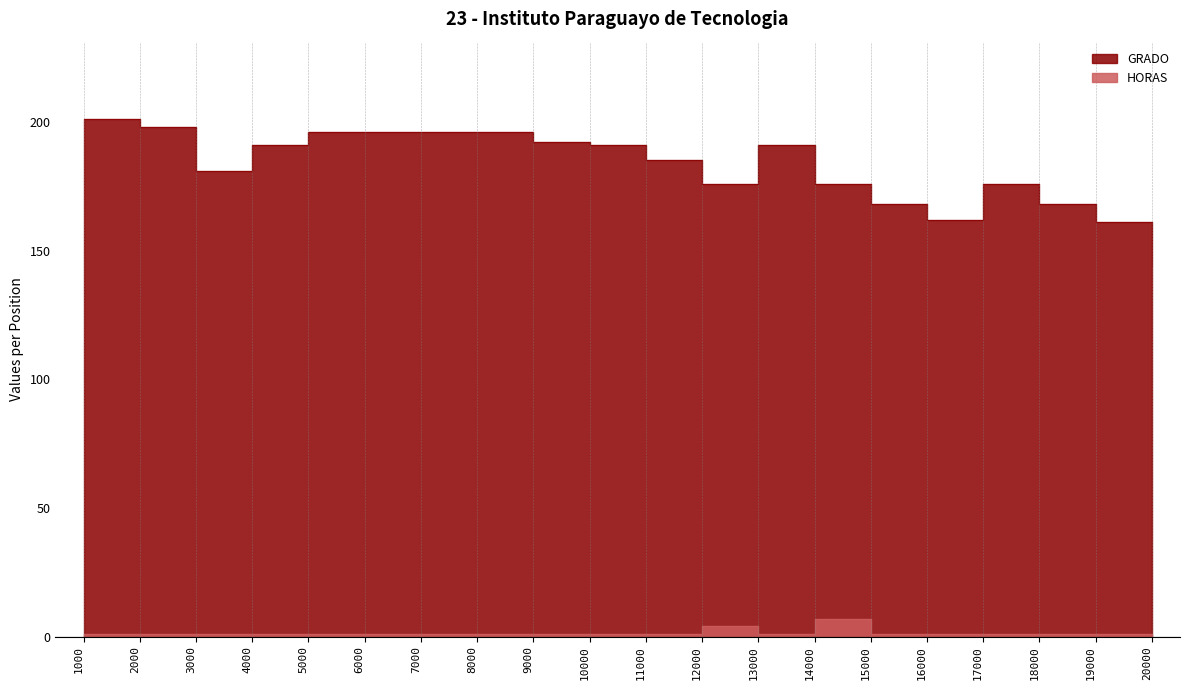

True or false: GRADO has a value of 168 at 18000.

True